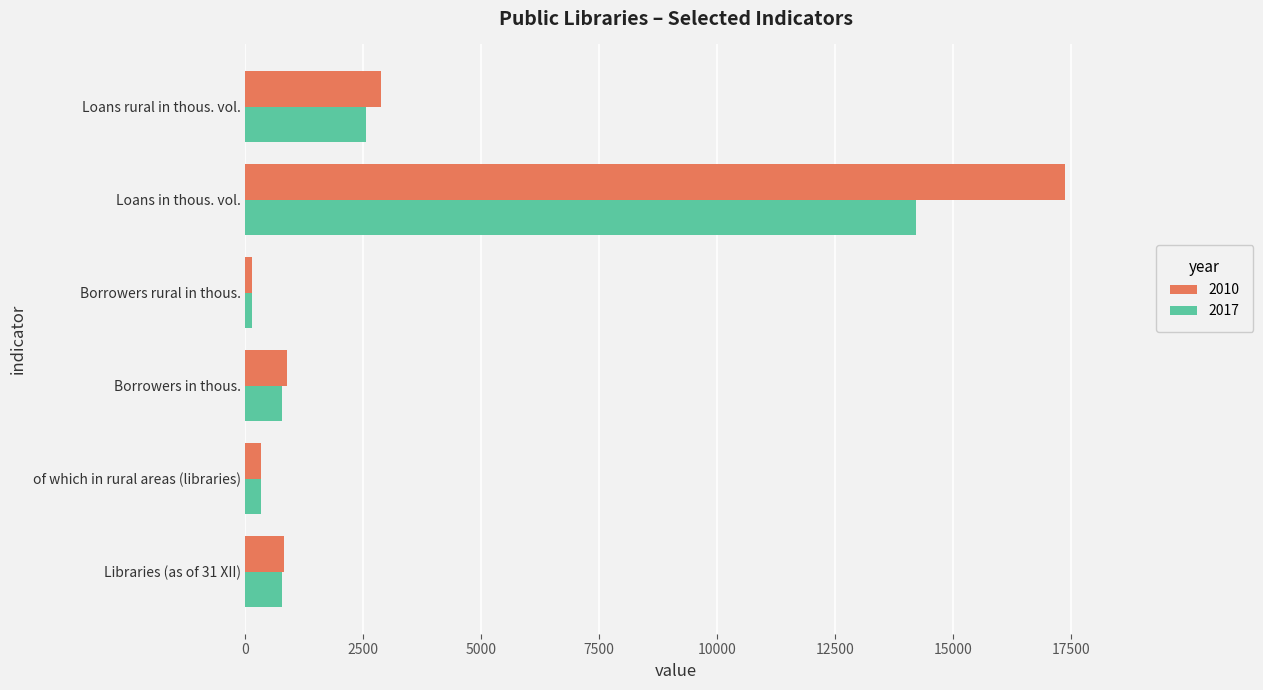

Is the value of 2017 at Loans in thous. vol. greater than the value of 2010 at Loans rural in thous. vol.?

Yes